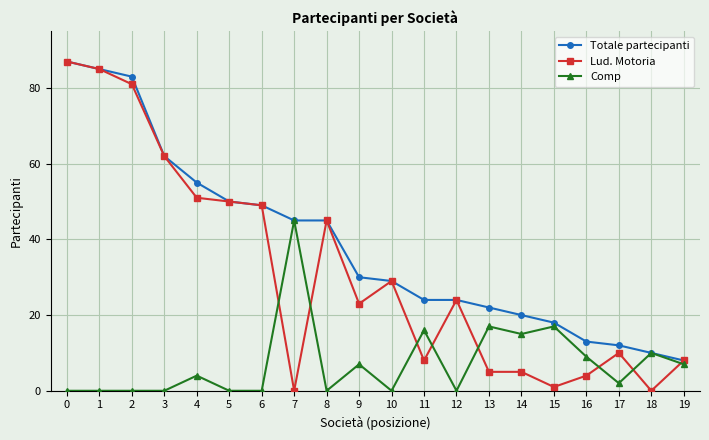

How many lines are shown in the chart?

3